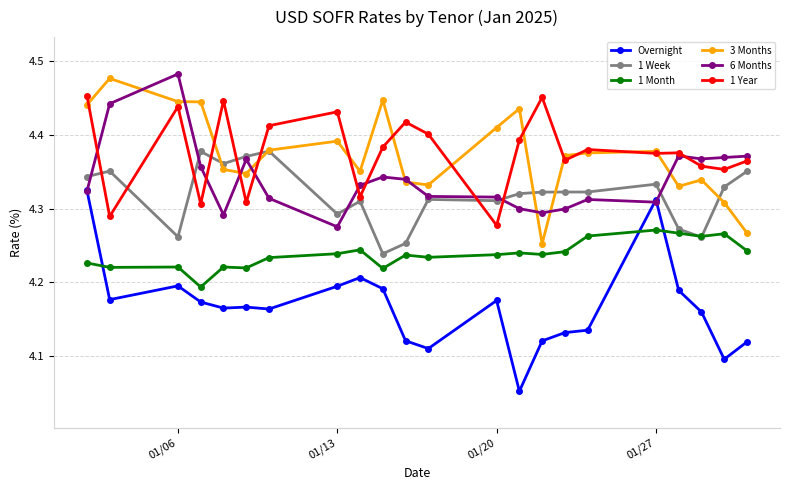

True or false: Overnight has more than 0 interior local peaks.

True